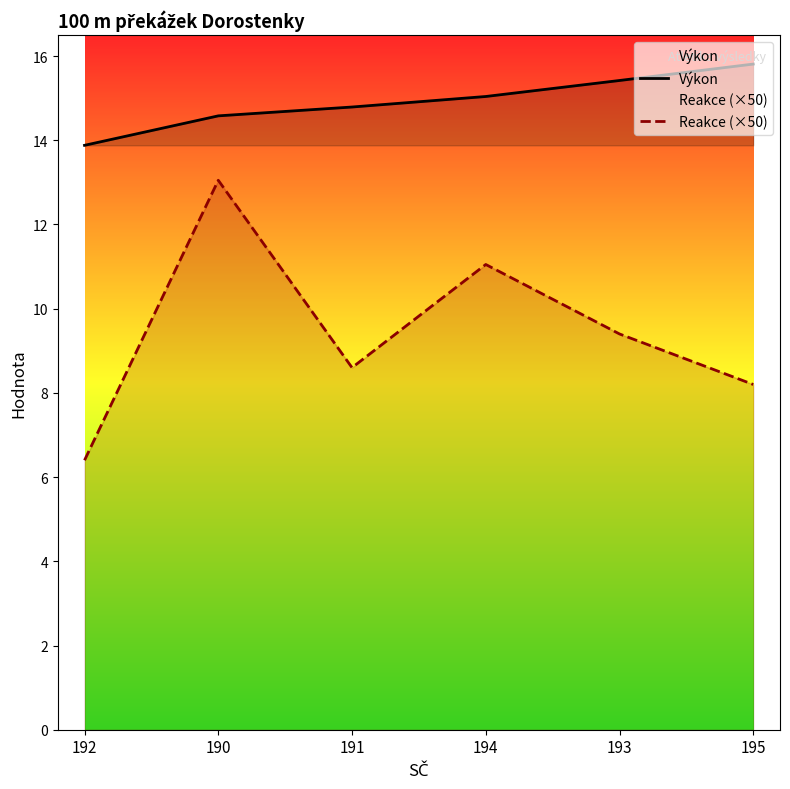

Reading right to left, transcribe all the data shown in this chart.

Výkon: 195=15.8	193=15.4	194=15.0	191=14.8	190=14.6	192=13.9
Reakce (×50): 195=8.2	193=9.4	194=11.1	191=8.6	190=13.1	192=6.4